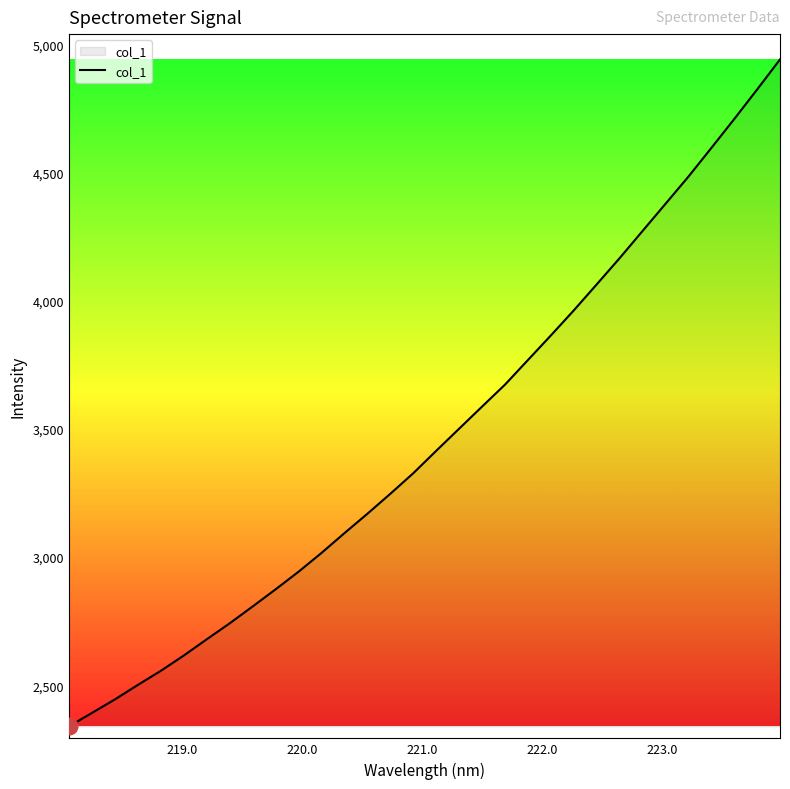

Reading right to left, list all the values displayed in this chart.

4943.8	4826.2	4710.8	4597.7	4485.8	4379.7	4273.6	4167.6	4065.1	3963.6	3865.7	3769.7	3673.6	3587.9	3501.5	3415.1	3327.5	3247.3	3169.3	3093.6	3016.3	2942.9	2874.1	2807.2	2741.4	2679.0	2615.6	2555.9	2500.8	2444.2	2391.4	2339.0